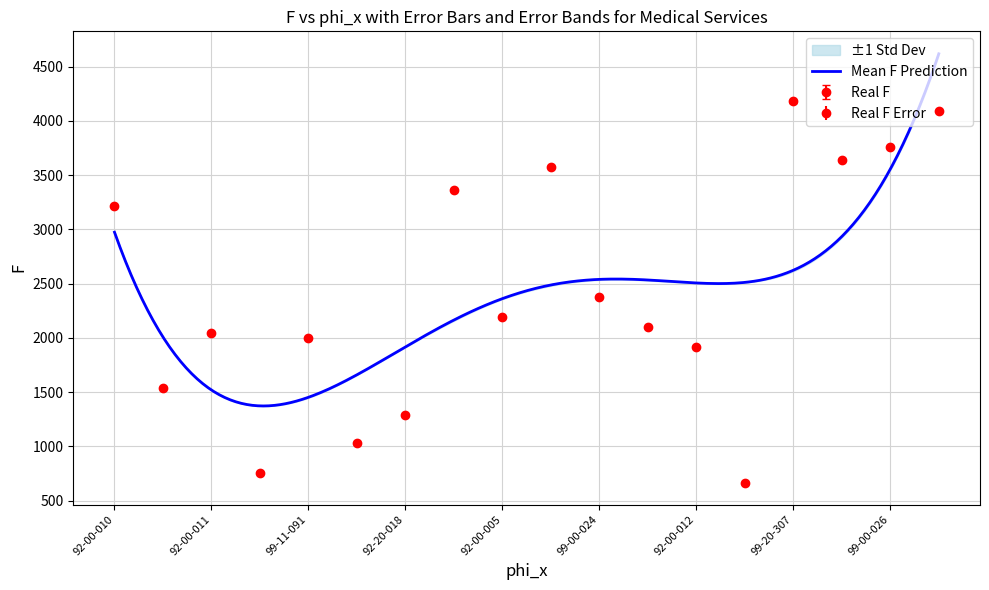

What is the difference between the second highest and second lowest values in the Real F series?

3321.7